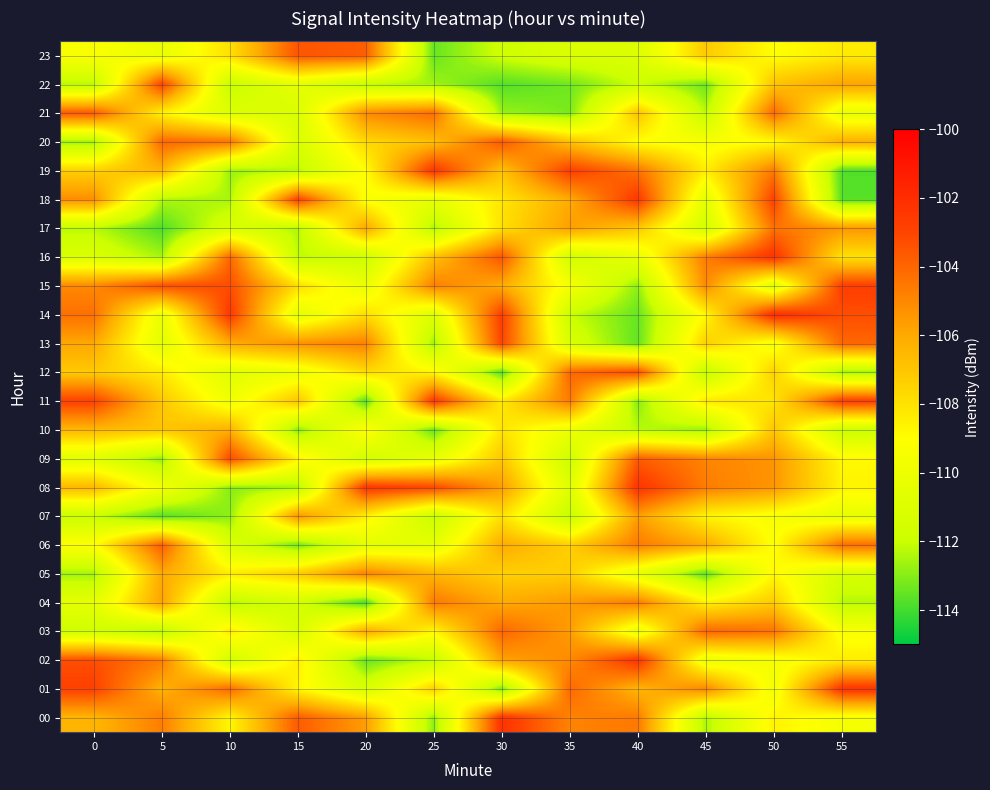

Which series has the largest total across all categories?

01